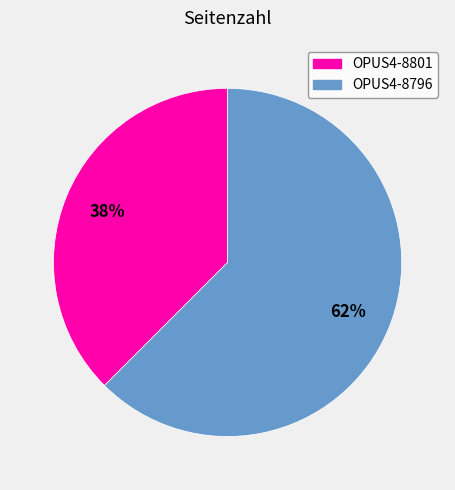

Count the number of slices in the pie.

2